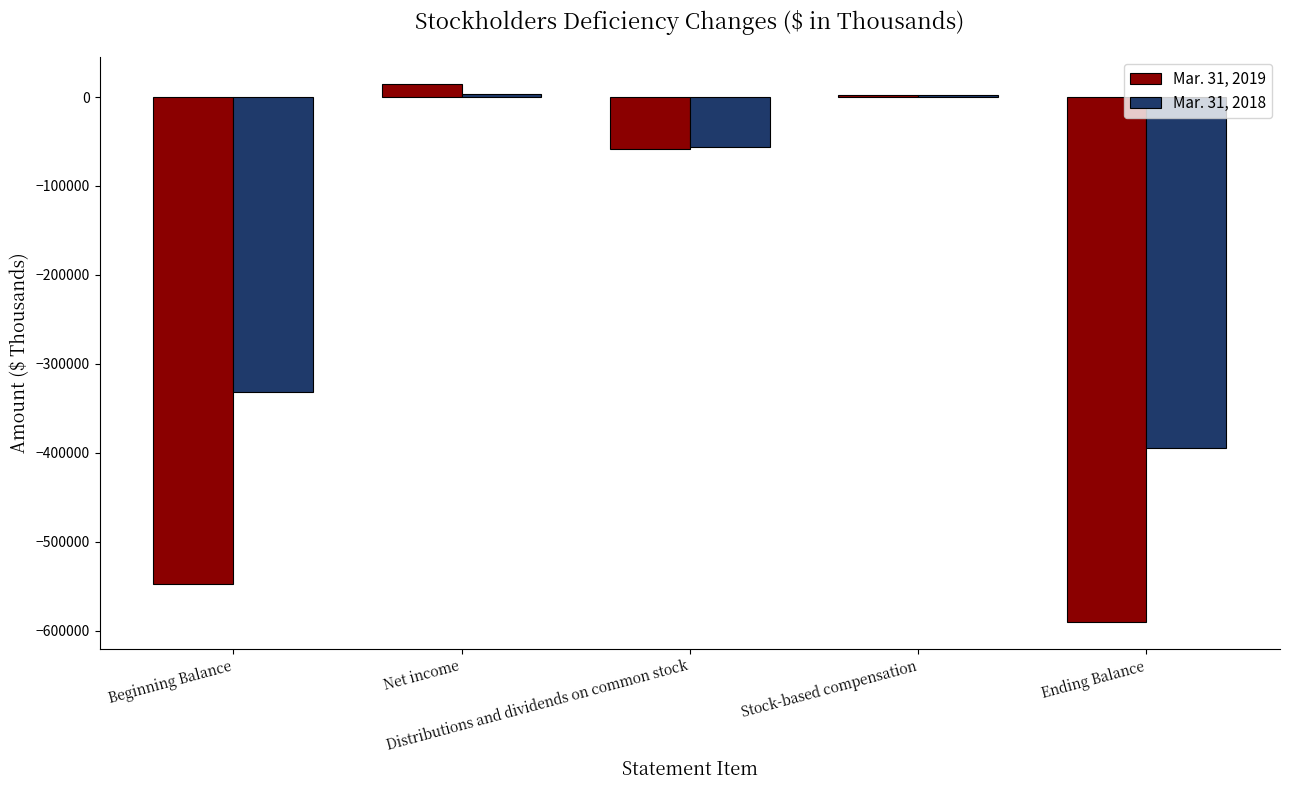

What is the maximum value shown in the chart?

15033